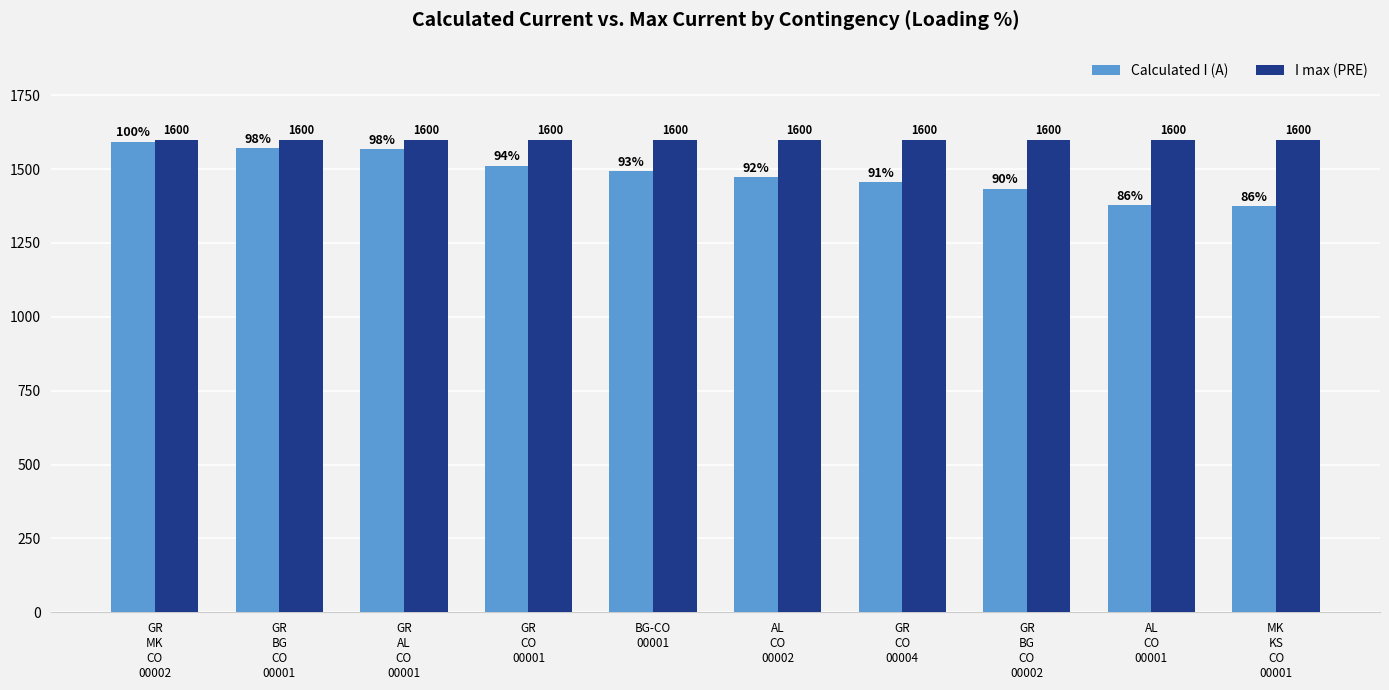

What is the label of the 8th bar from the left?

GR
BG
CO
00002